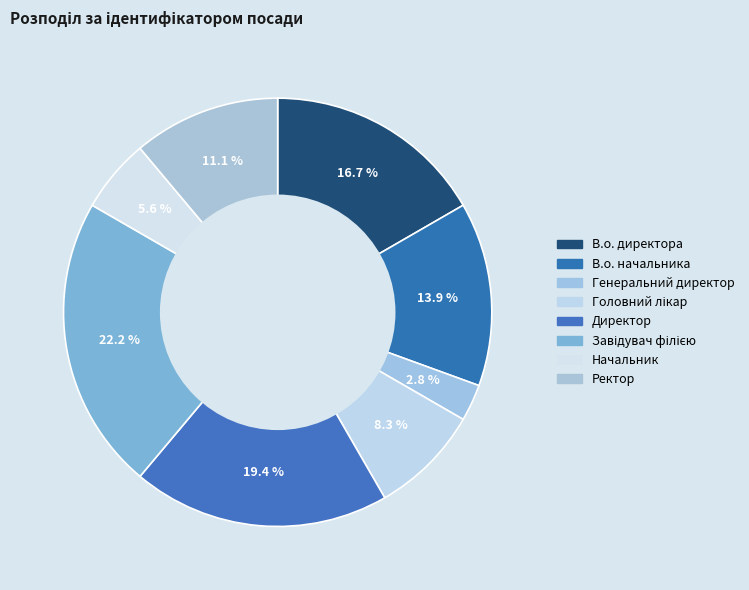

What percentage do В.о. начальника and Генеральний директор together represent?

16.7%